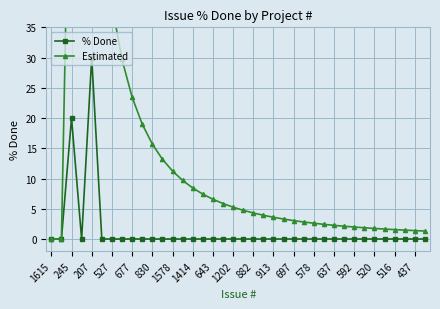

List the series in order of their peak value, highest first.

Estimated, % Done